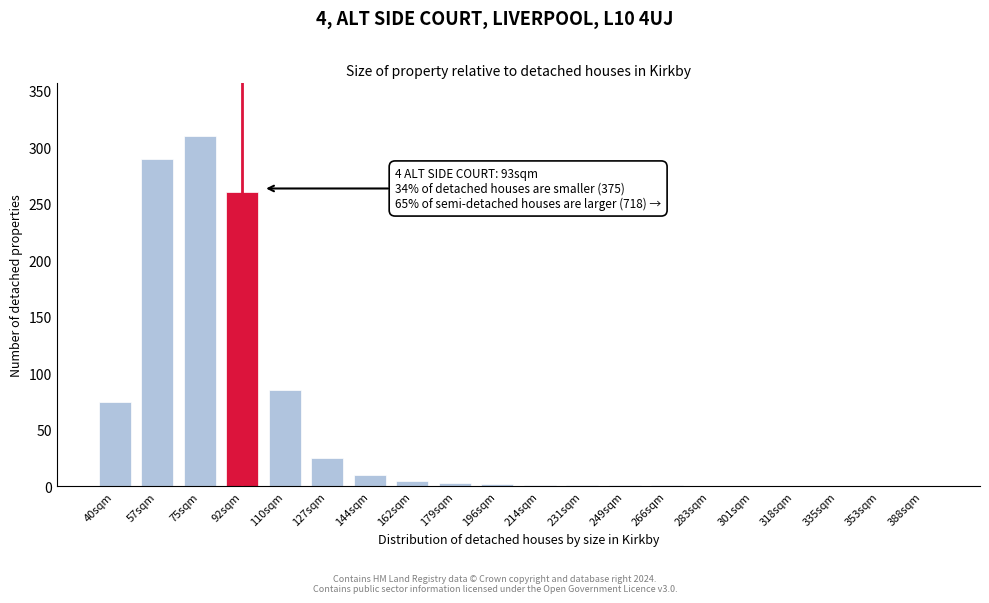

What is the maximum value shown in the chart?

310